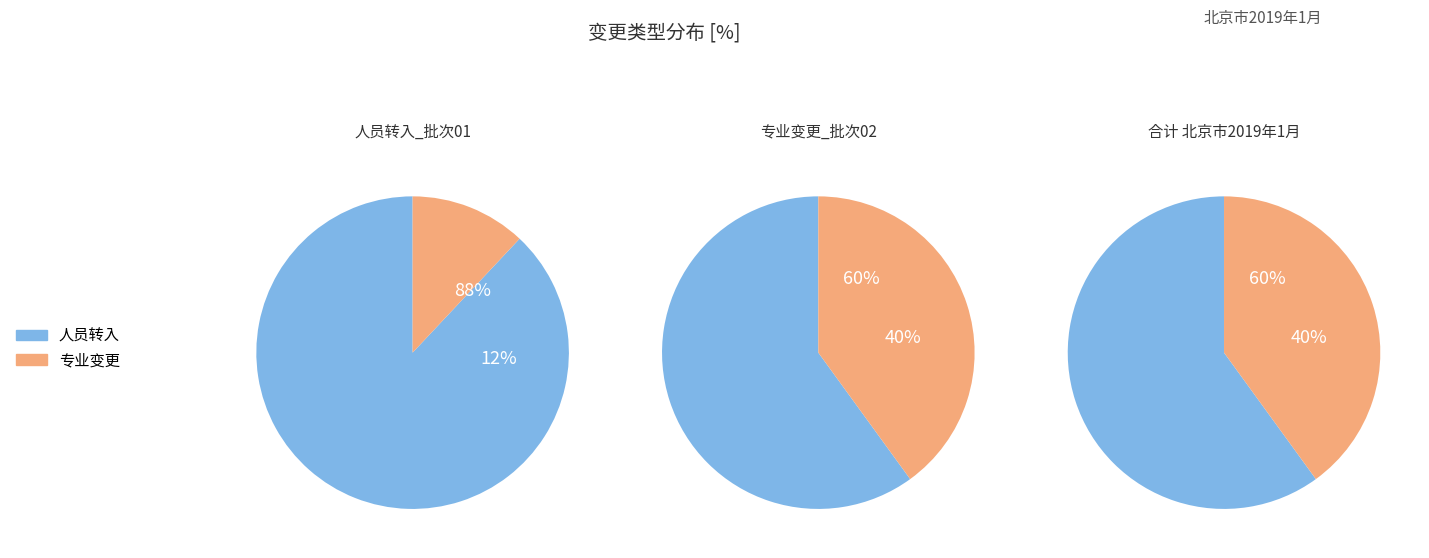

To the nearest percent, what is the difference between the largest and smallest slice percentages?

20%